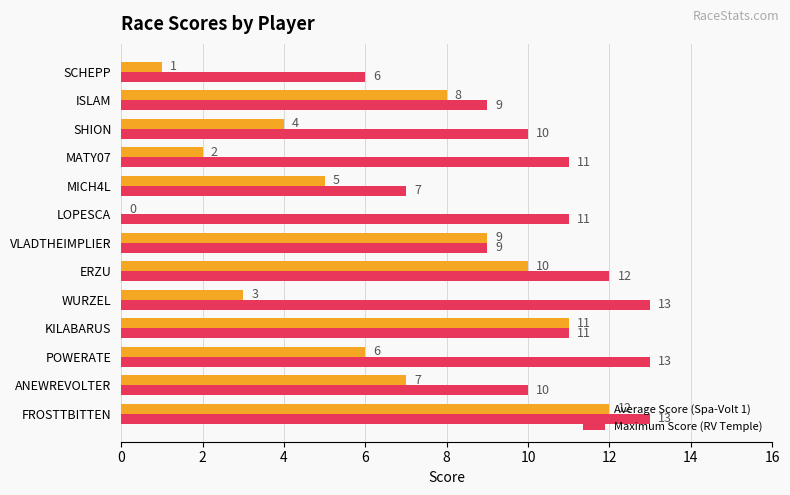

What is the sum of all Maximum Score (RV Temple) values?

135